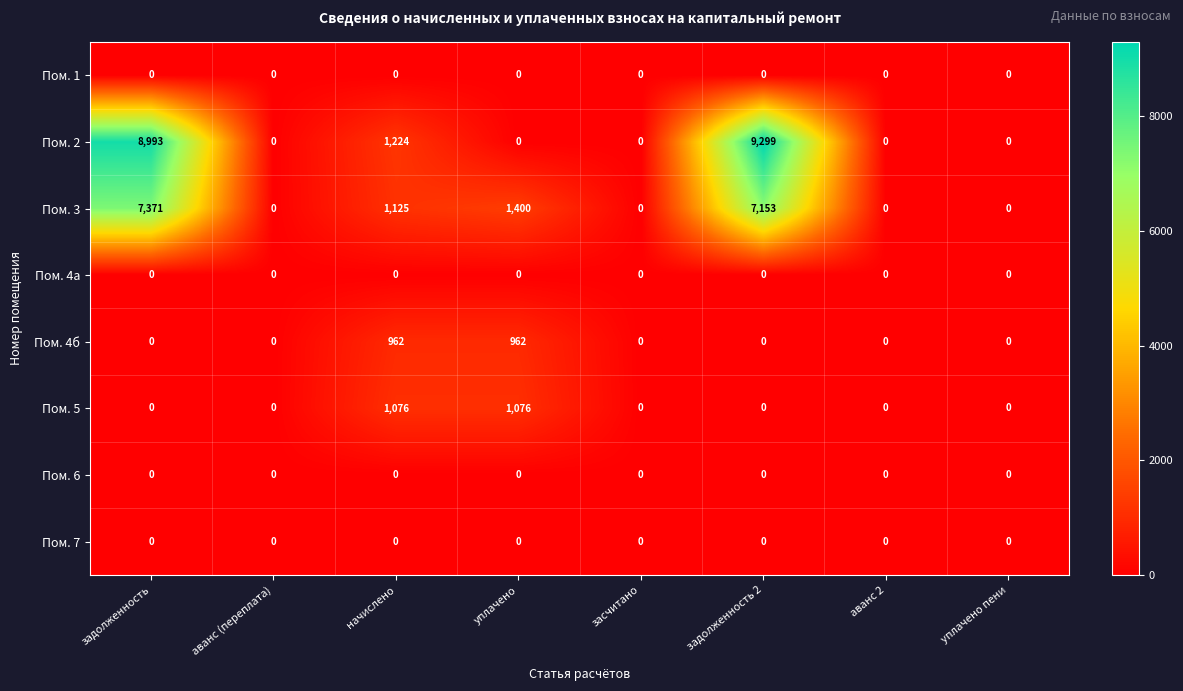

What is the approximate value of Пом. 4б at уплачено, to the nearest 10?

960